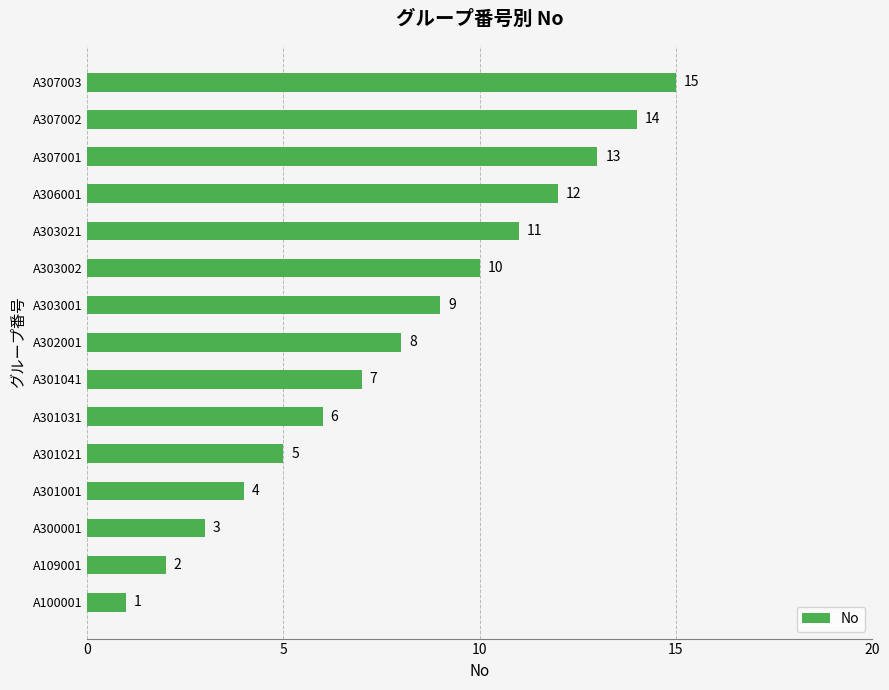

Rank the categories by value from lowest to highest.

A100001, A109001, A300001, A301001, A301021, A301031, A301041, A302001, A303001, A303002, A303021, A306001, A307001, A307002, A307003